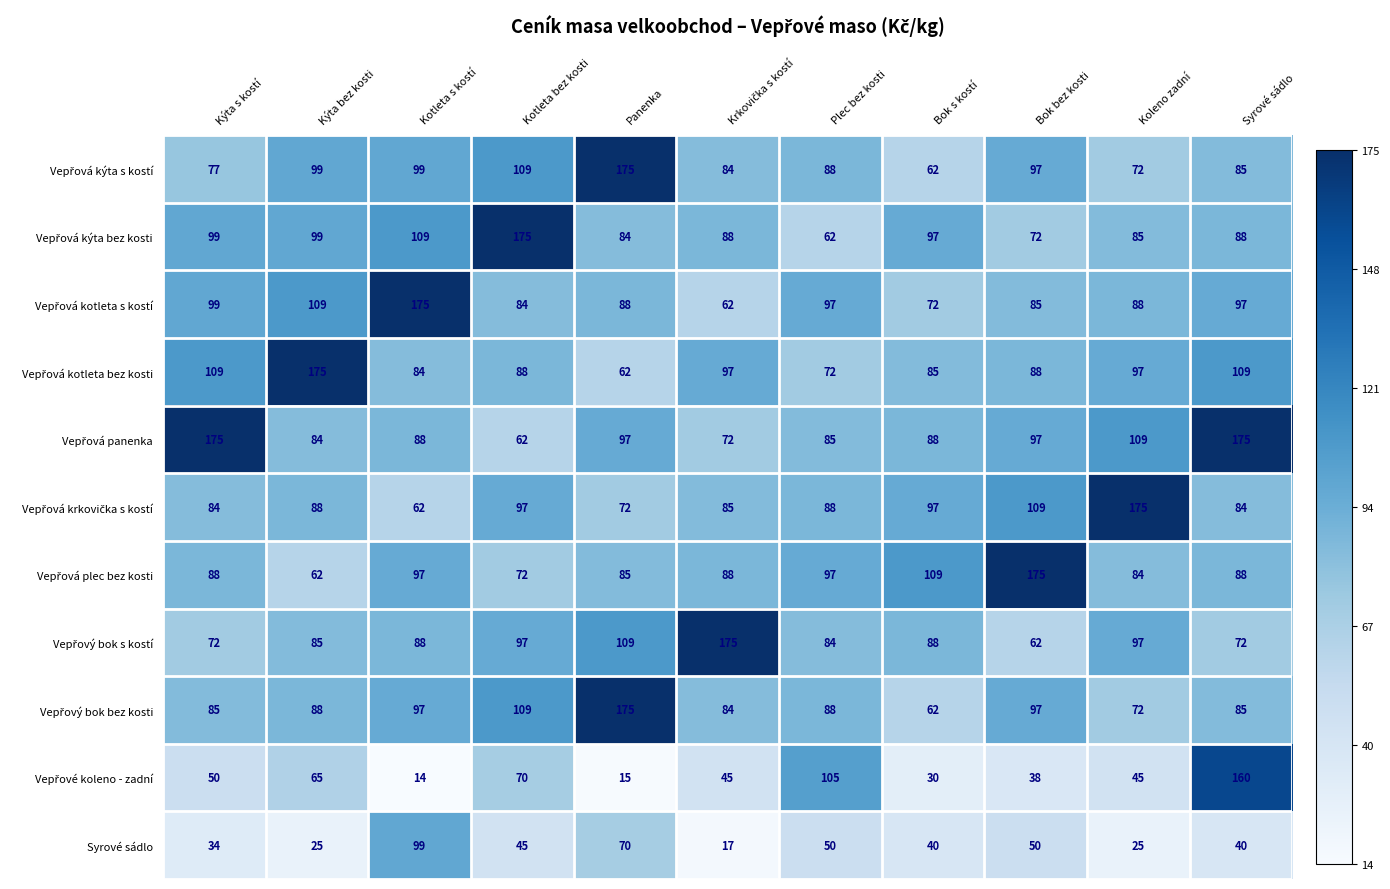

How many distinct data groups are displayed?

11